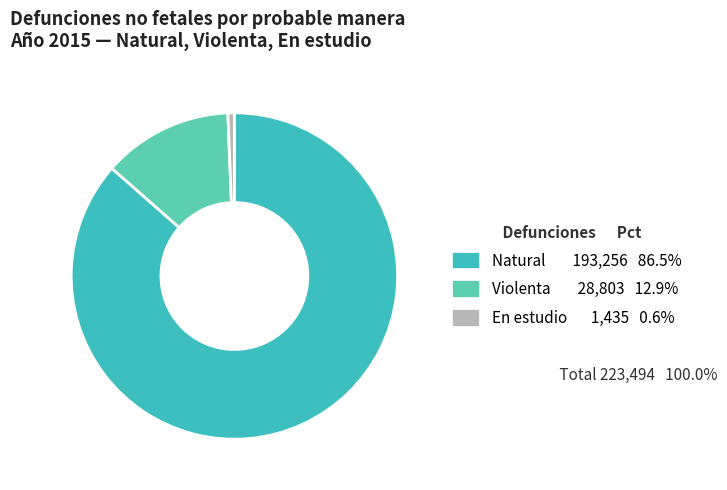

Which slice is the largest?

Natural